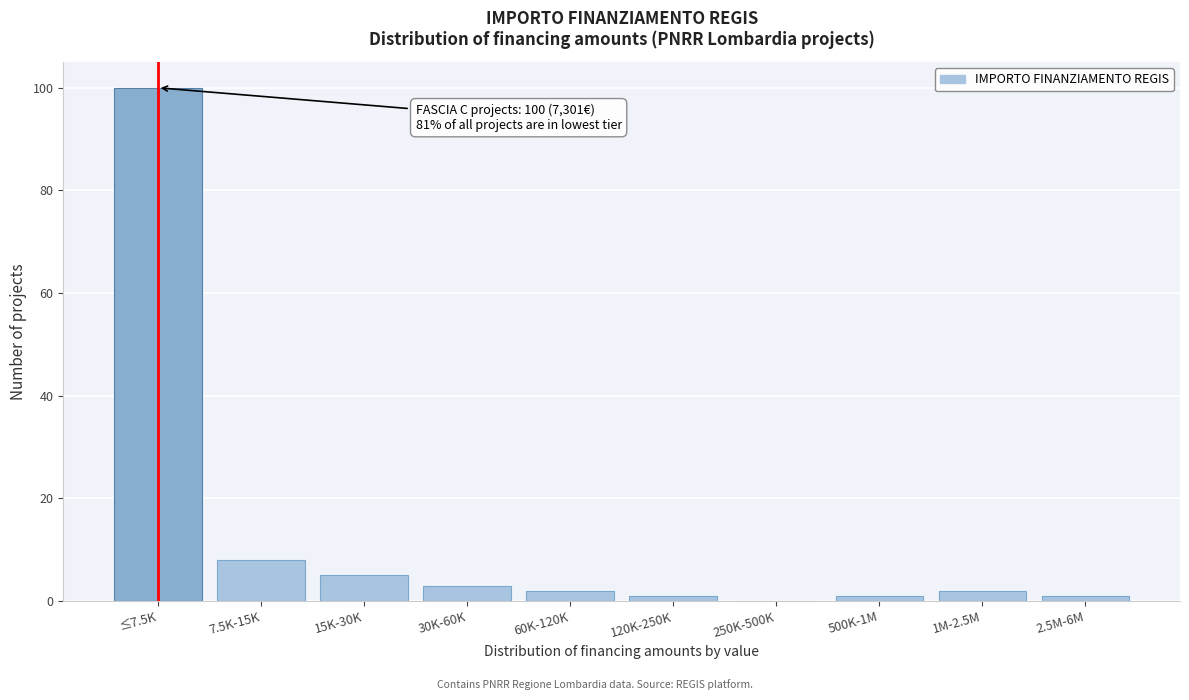

Reading left to right, extract all data points from this chart.

≤7.5K=100	7.5K-15K=8	15K-30K=5	30K-60K=3	60K-120K=2	120K-250K=1	250K-500K=0	500K-1M=1	1M-2.5M=2	2.5M-6M=1